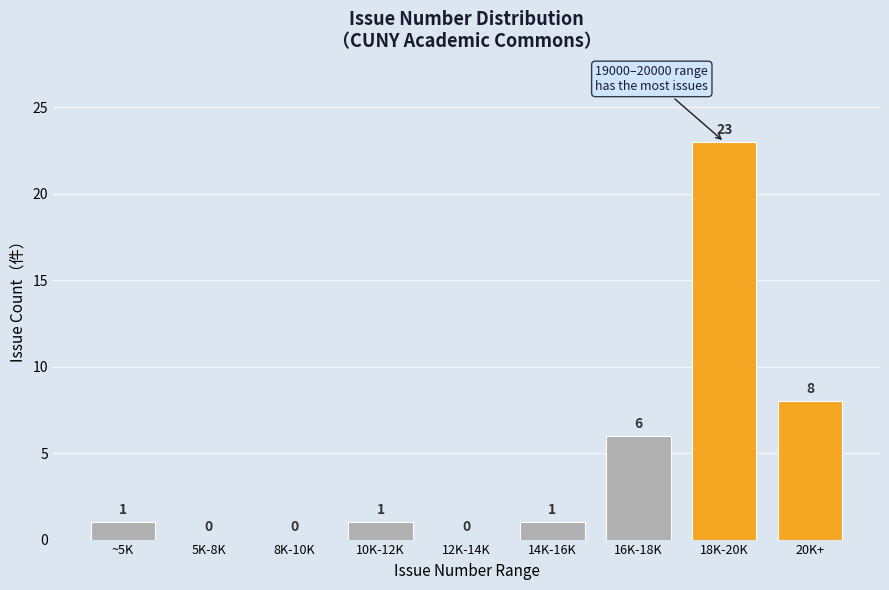

Reading left to right, what are all the values shown in this chart?

~5K=1	5K-8K=0	8K-10K=0	10K-12K=1	12K-14K=0	14K-16K=1	16K-18K=6	18K-20K=23	20K+=8